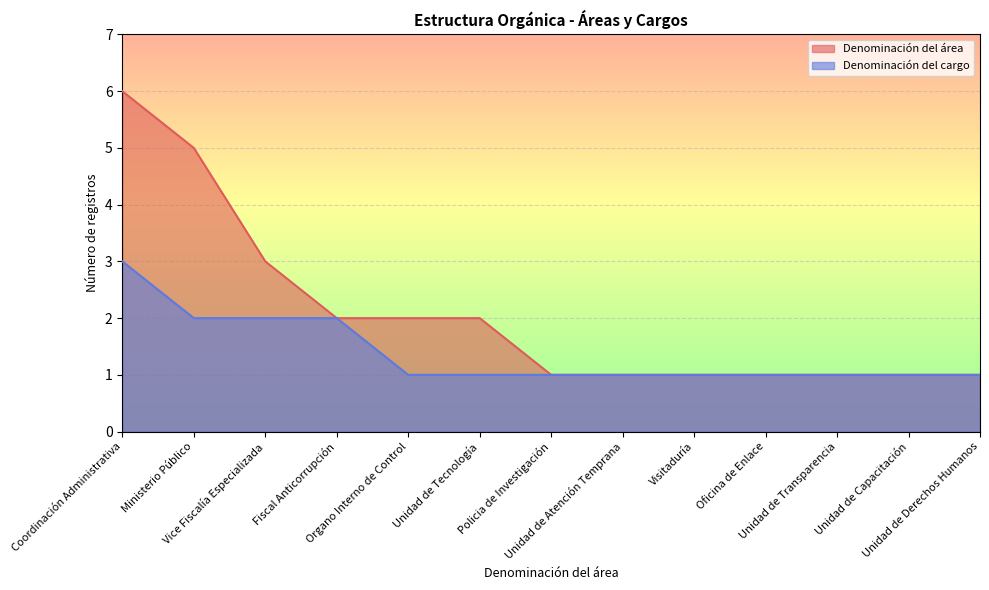

What position from the left is Unidad de Capacitación?

12